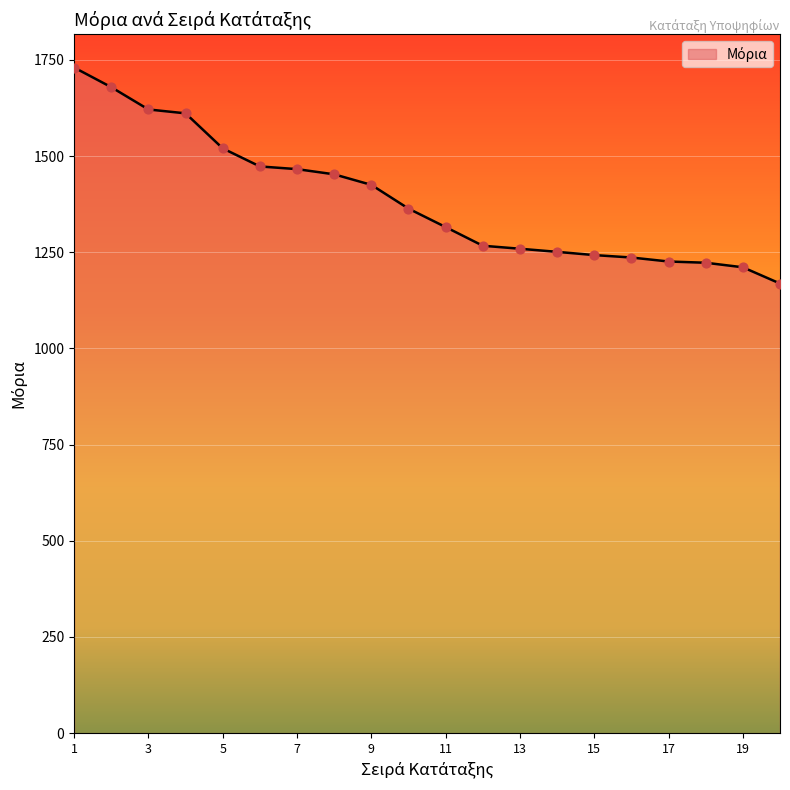

What is the minimum value shown in the chart?

1168.7